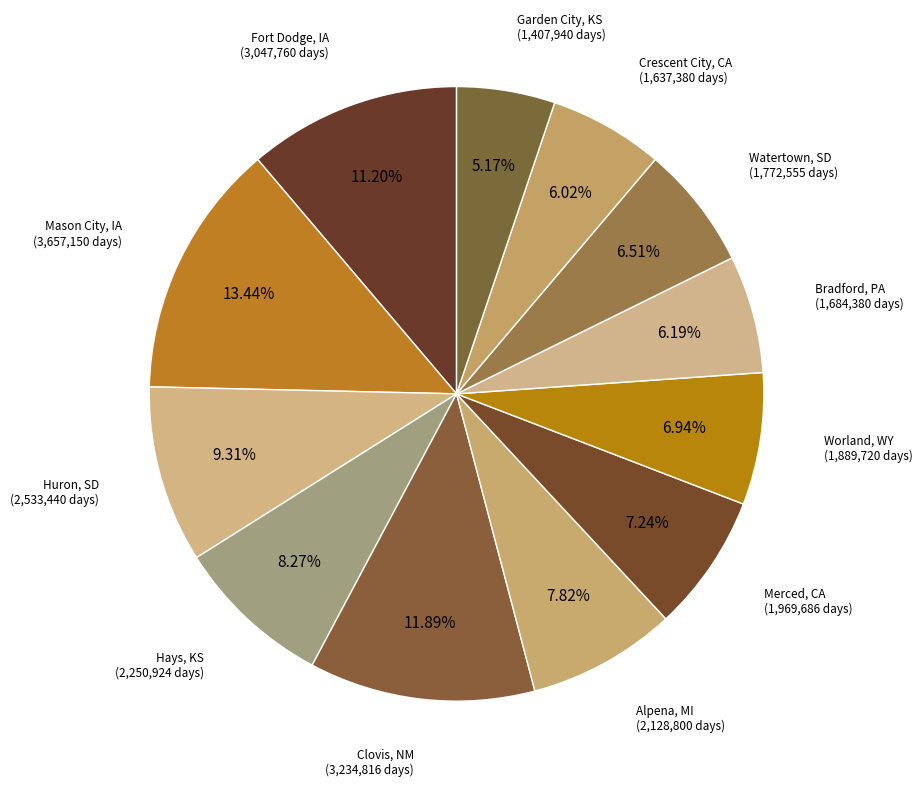

To the nearest percent, what is the average slice percentage?

8%